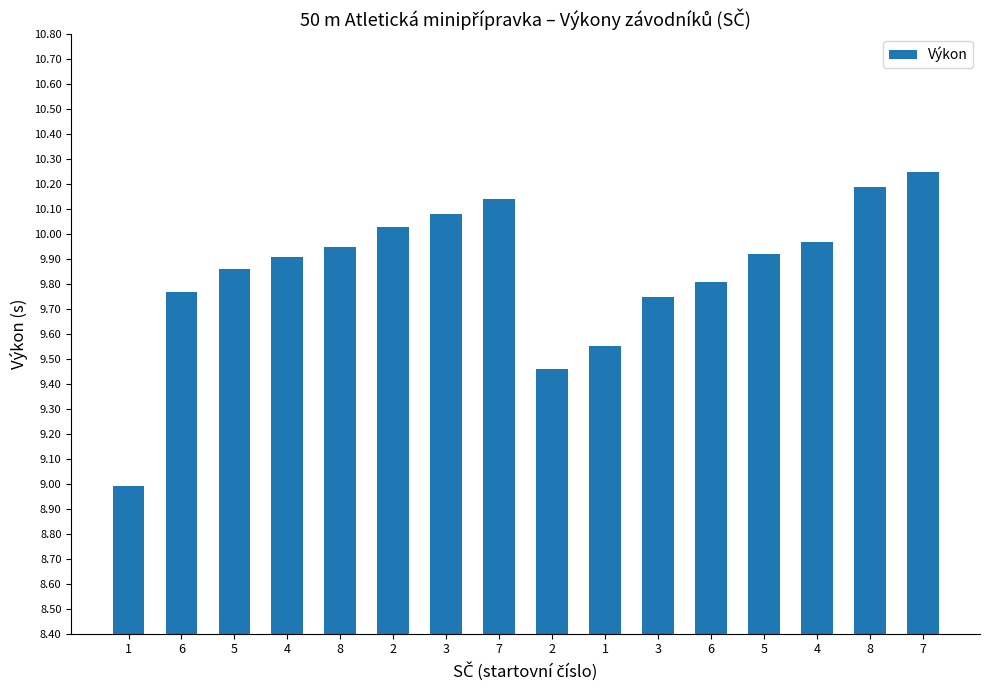

How many distinct data groups are displayed?

1